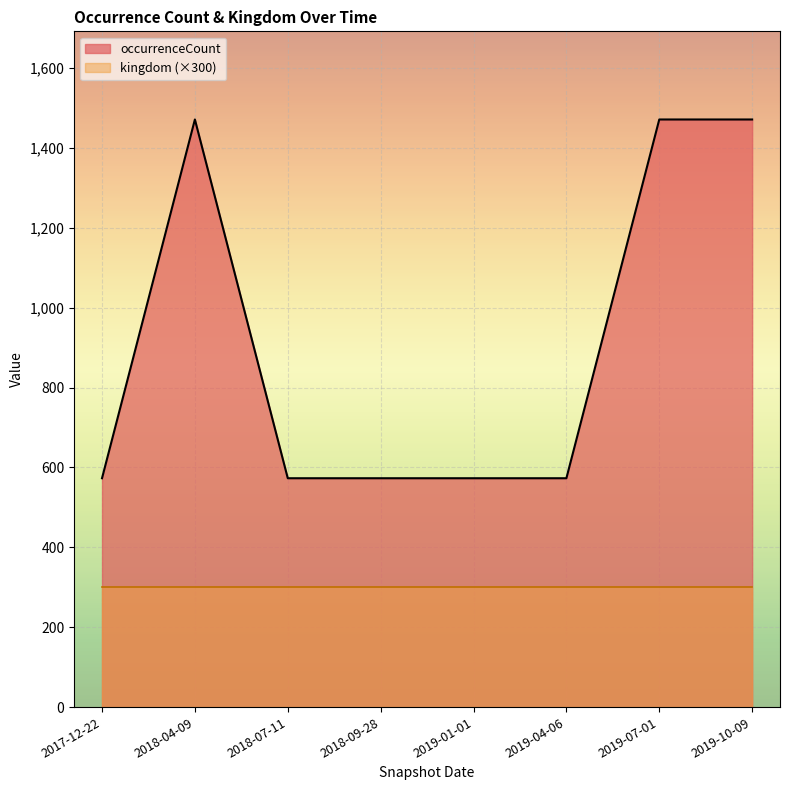

How many lines are shown in the chart?

2